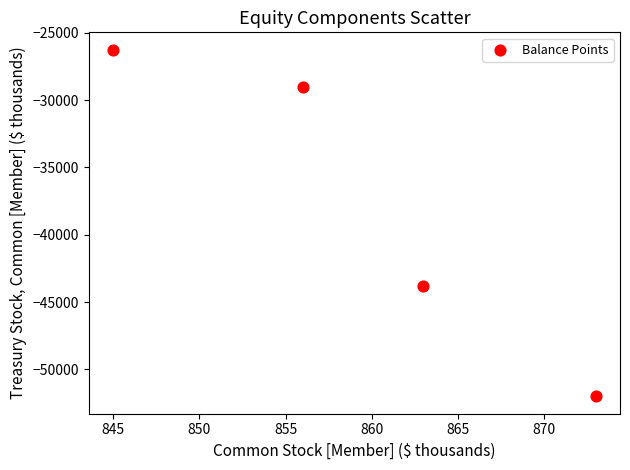

What is the range of Y values (max minus min)?

25744